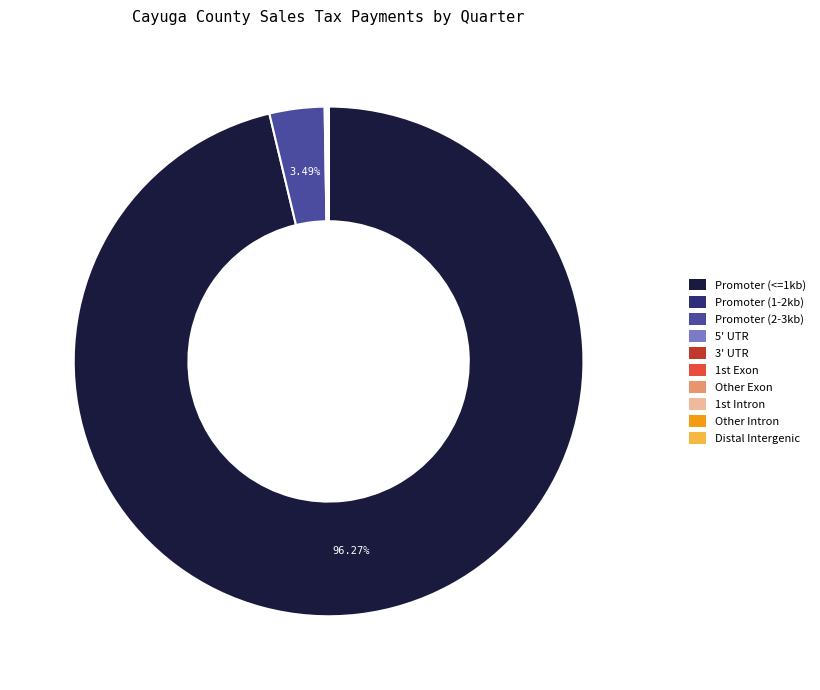

Is there a majority slice in this chart?

Yes